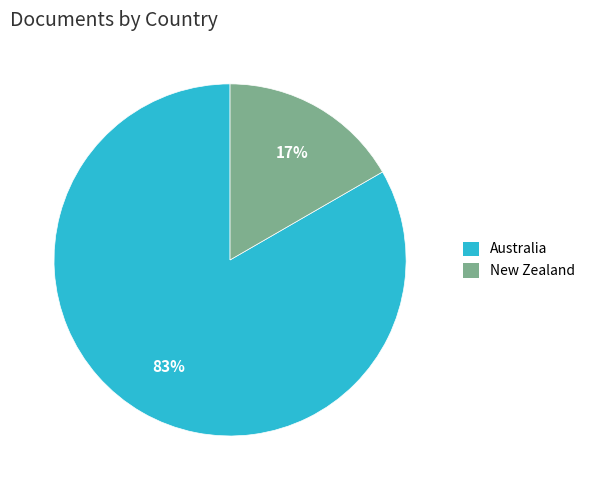

Which category accounts for the majority?

Australia